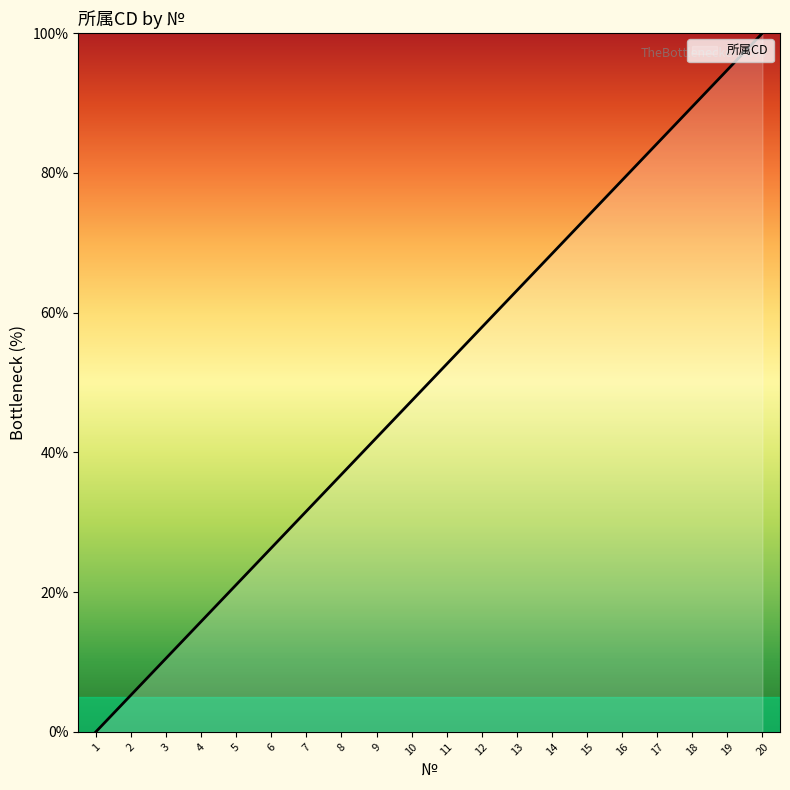

Rank the categories by value from lowest to highest.

1, 2, 3, 4, 5, 6, 7, 8, 9, 10, 11, 12, 13, 14, 15, 16, 17, 18, 19, 20